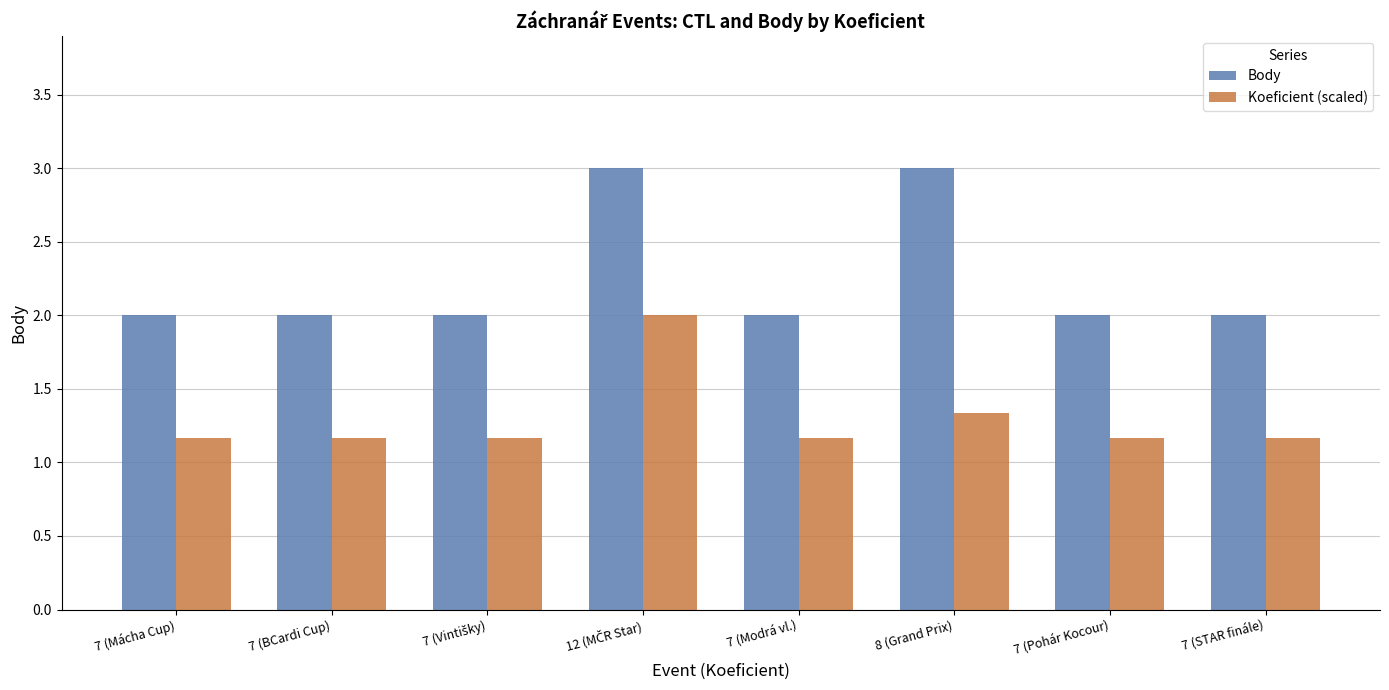

At how many categories does at least one series exceed 1?

8